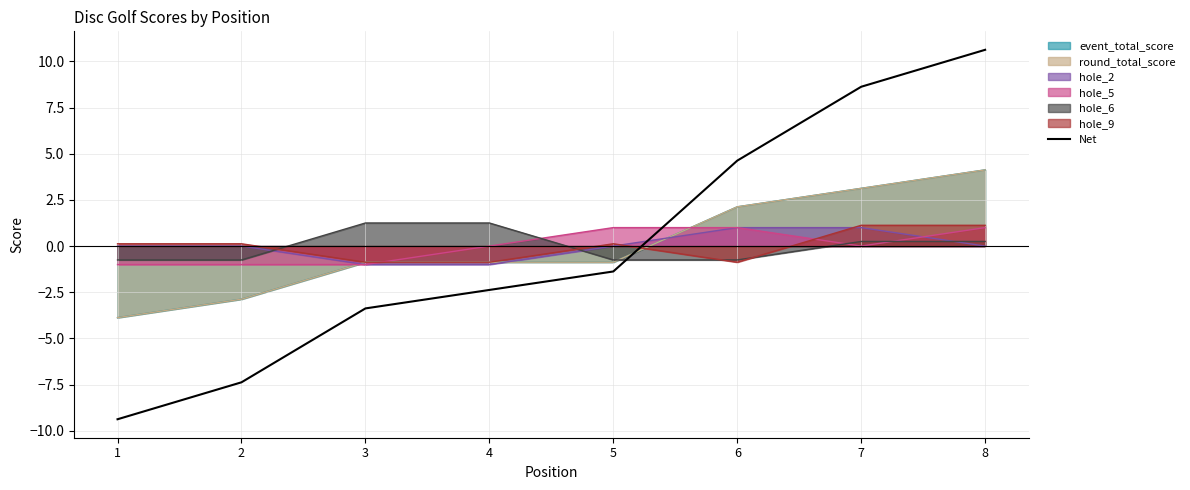

What is the change in value from 3 to 5?

+2.0